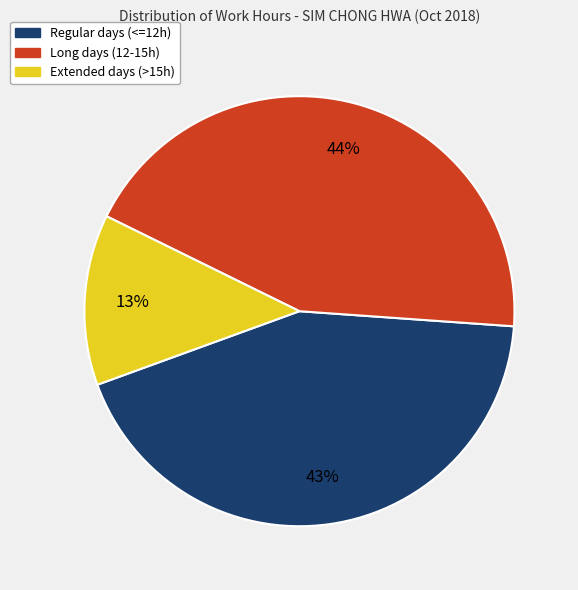

Is there any slice that represents more than half of the pie?

No